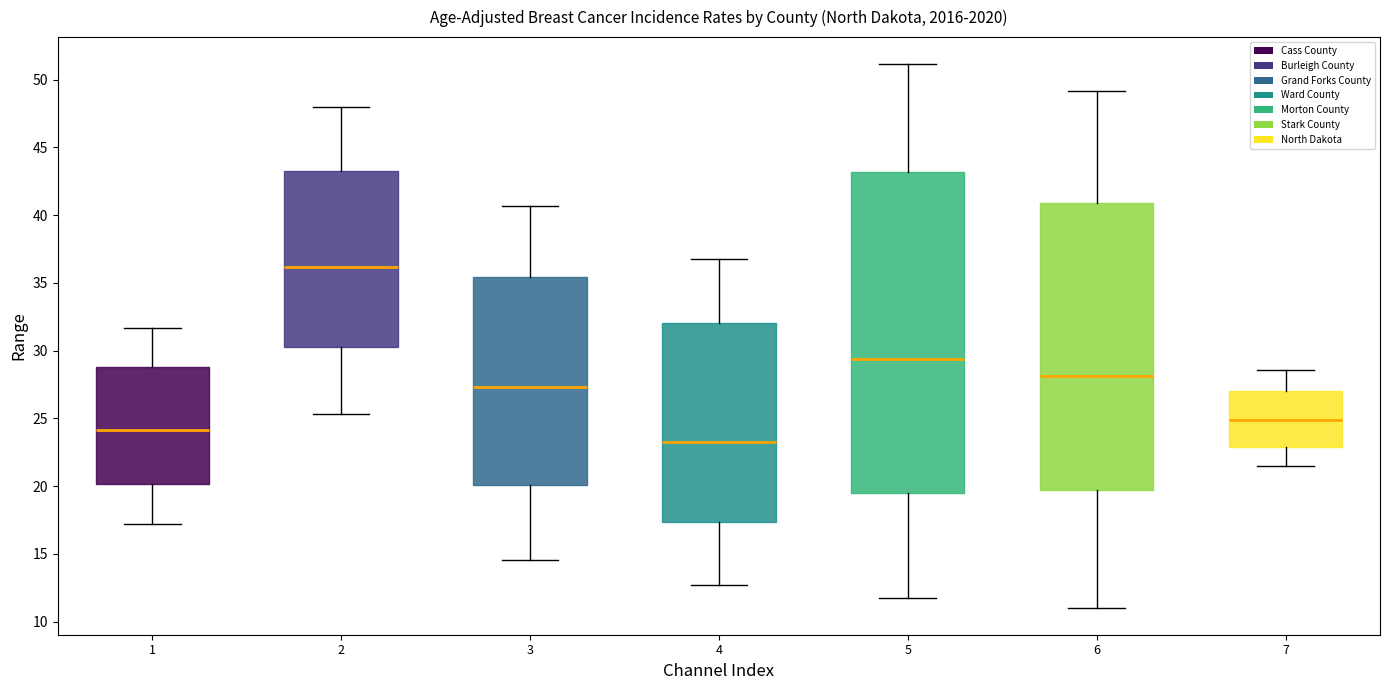

Reading left to right, read every box against the y-axis: the position of its median line, the range the box covers, and the ends of its whiskers. The values are not printed on the chart, so give them approximately, as read against the axis.

1: median 24.0, box 20.0 to 29.0, whiskers 17.0 to 31.5
2: median 36.0, box 30.5 to 43.5, whiskers 25.5 to 48.0
3: median 27.5, box 20.0 to 35.5, whiskers 14.5 to 40.5
4: median 23.5, box 17.5 to 32.0, whiskers 12.5 to 37.0
5: median 29.5, box 19.5 to 43.0, whiskers 11.5 to 51.0
6: median 28.0, box 19.5 to 41.0, whiskers 11.0 to 49.0
7: median 25.0, box 23.0 to 27.0, whiskers 21.5 to 28.5